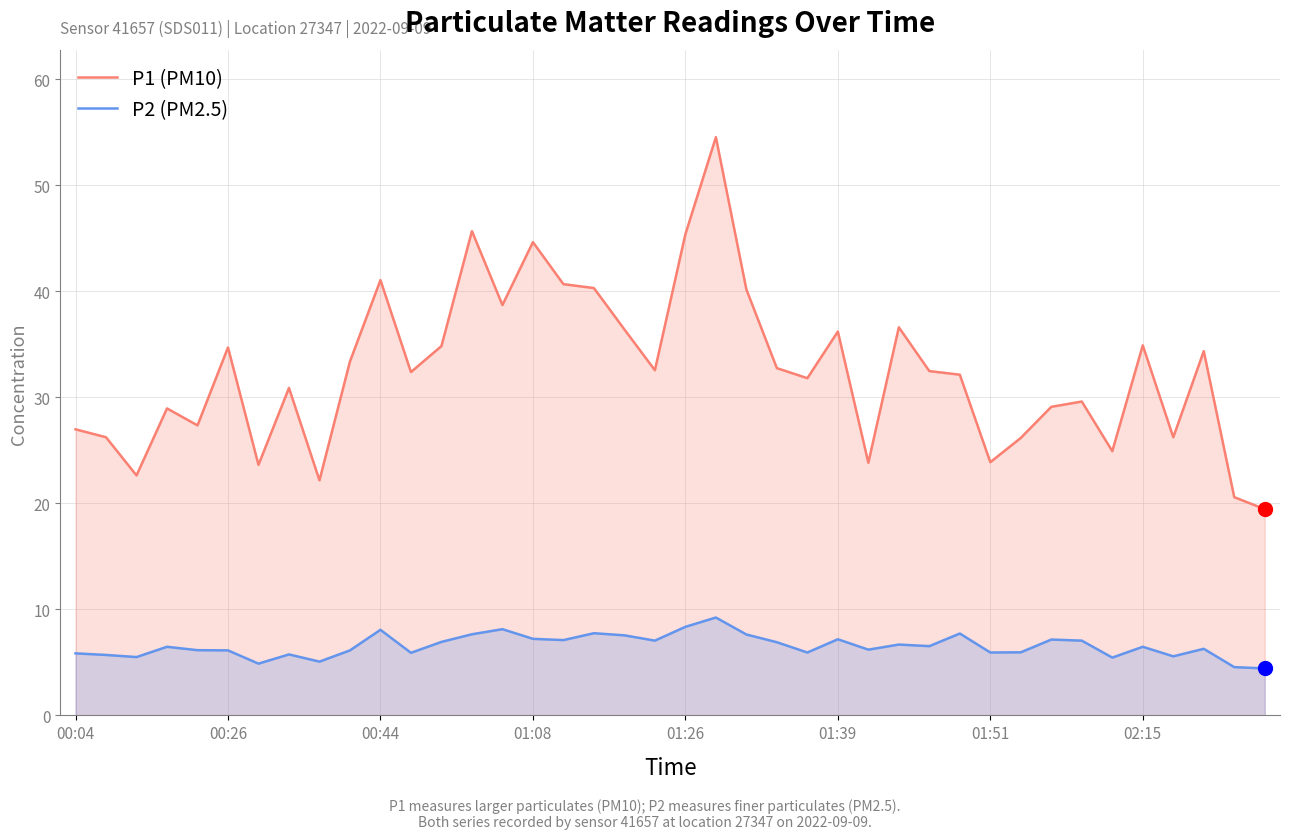

What is the minimum value for P2 (PM2.5)?

4.4